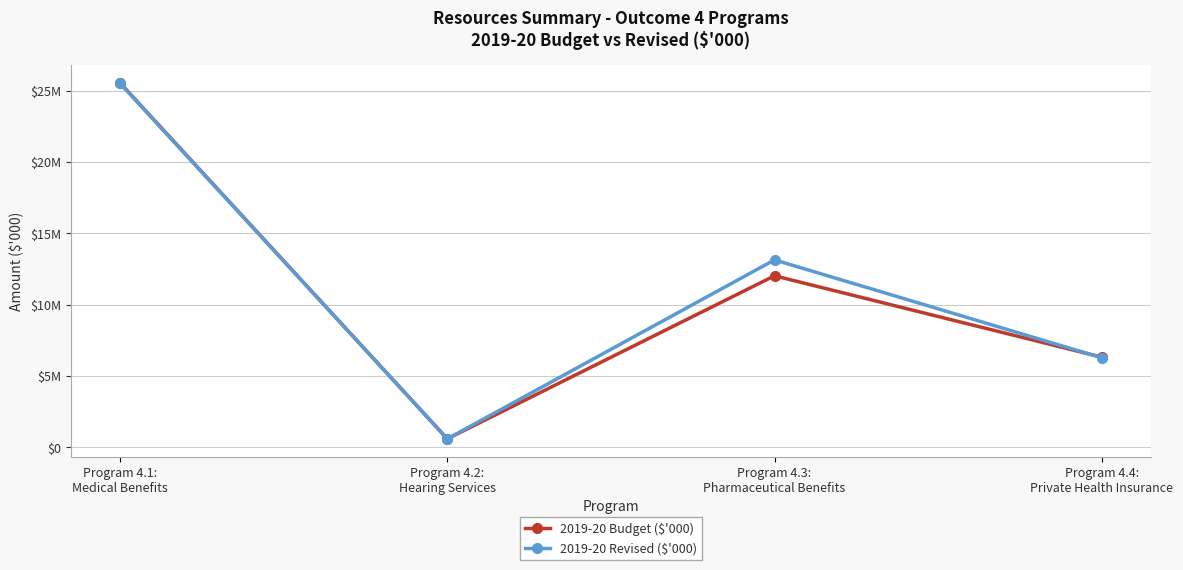

Which series has the largest total across all categories?

2019-20 Revised ($'000)